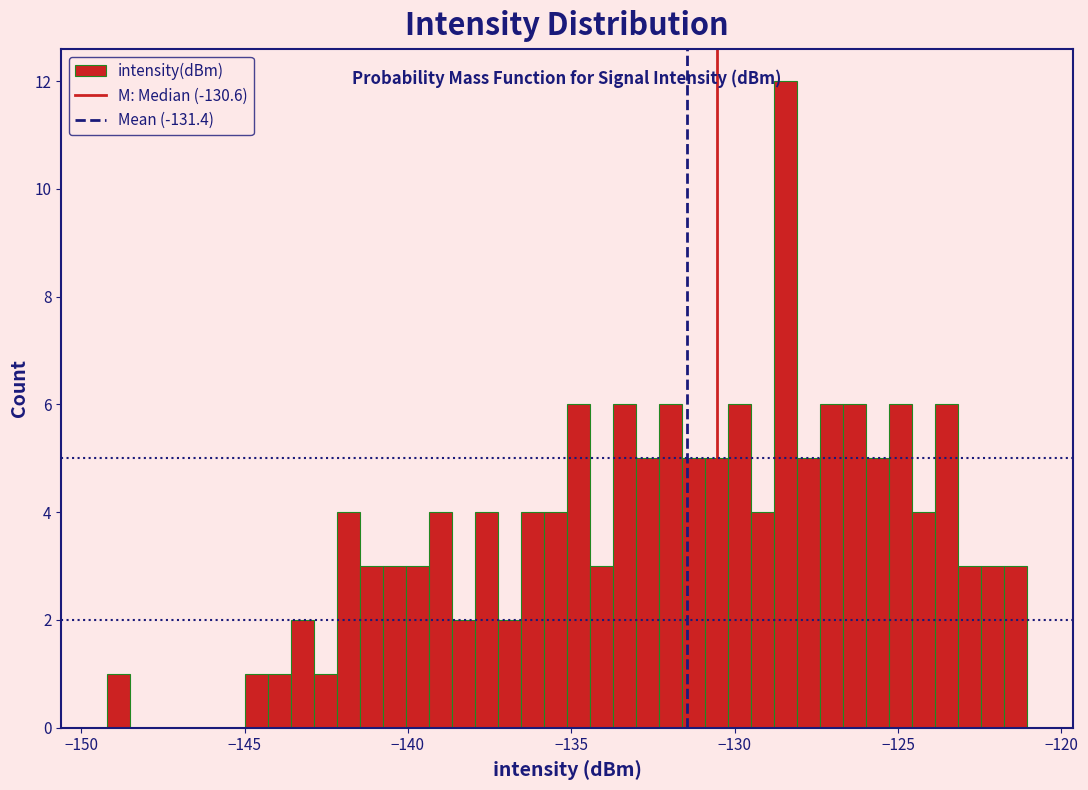

Read against the x-axis, roughly where is the centre of the tallest bar?

-128.5